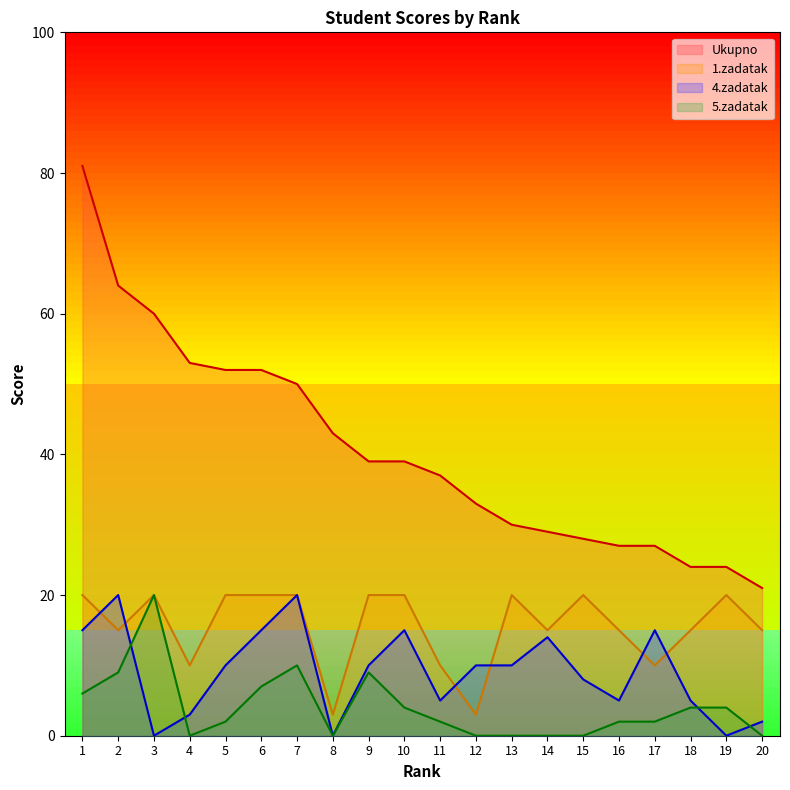

Between 7 and 20, which series saw the biggest shift?

Ukupno